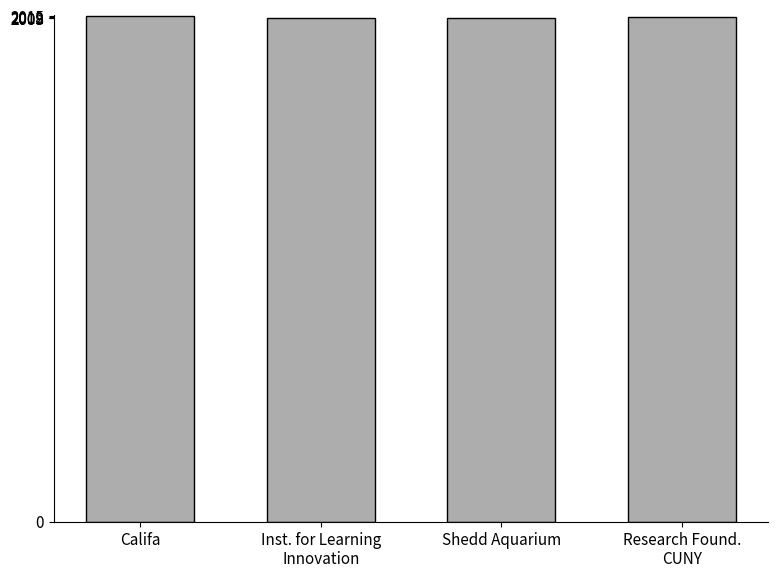

True or false: the data shows 784 at Califa.

False